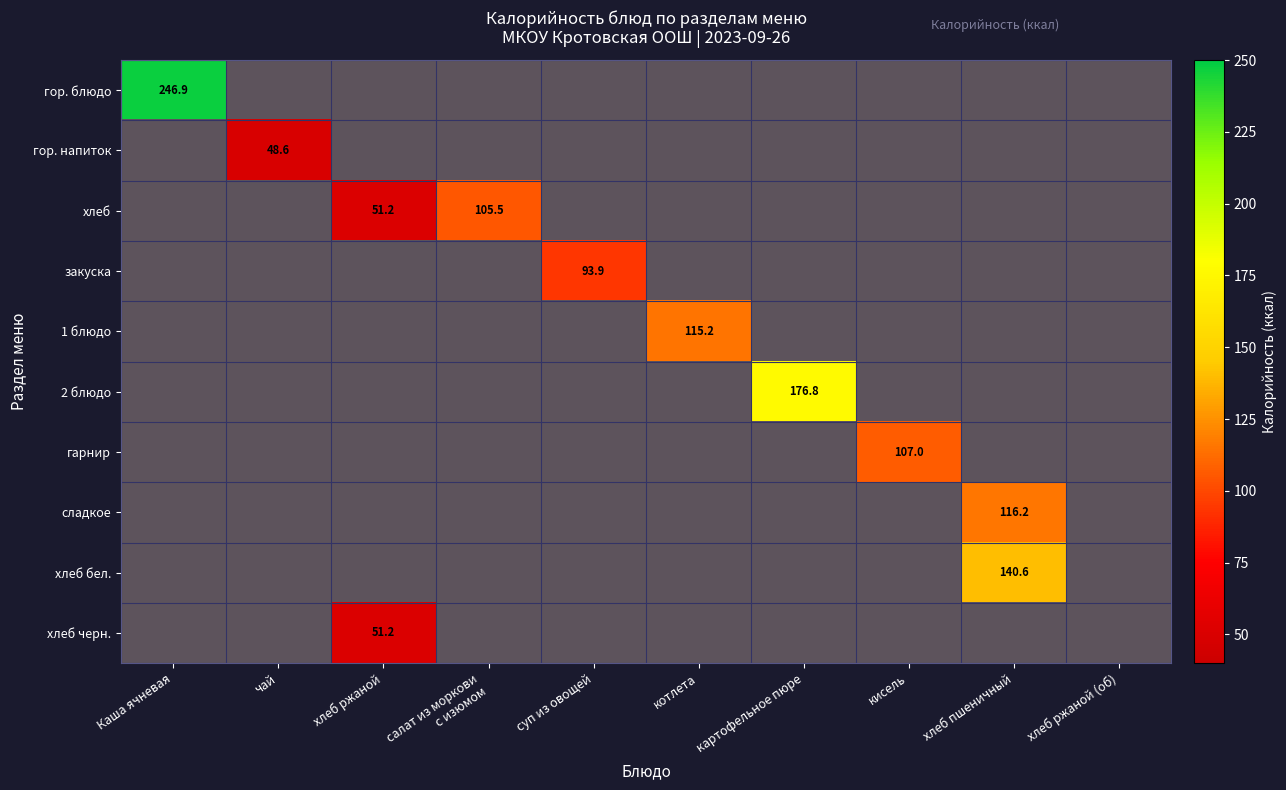

What is the average value of the гор. напиток series?

4.9